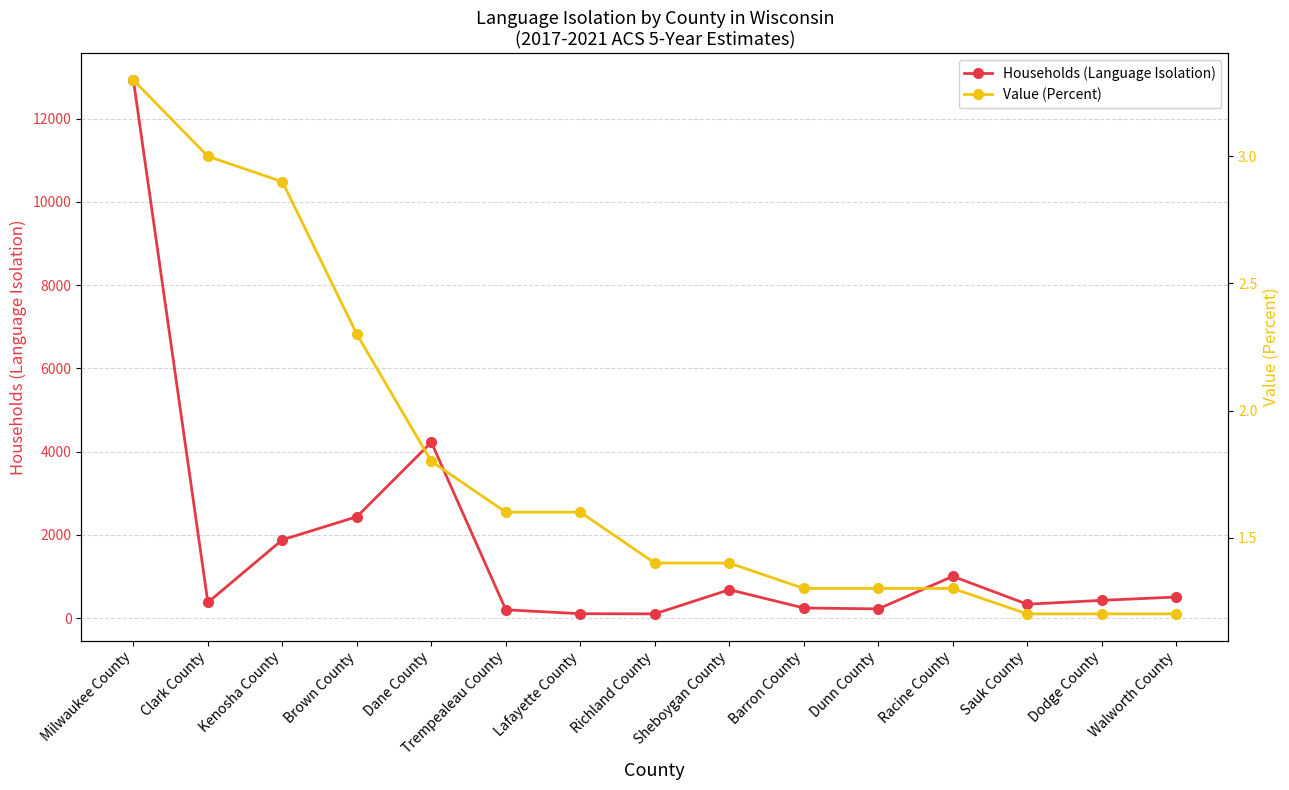

What is the minimum value shown in the chart?

1.2